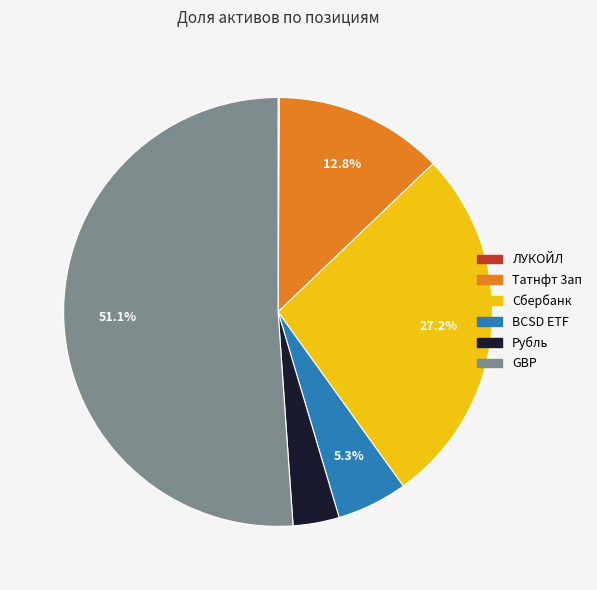

Which slice represents more than half of the pie?

GBP